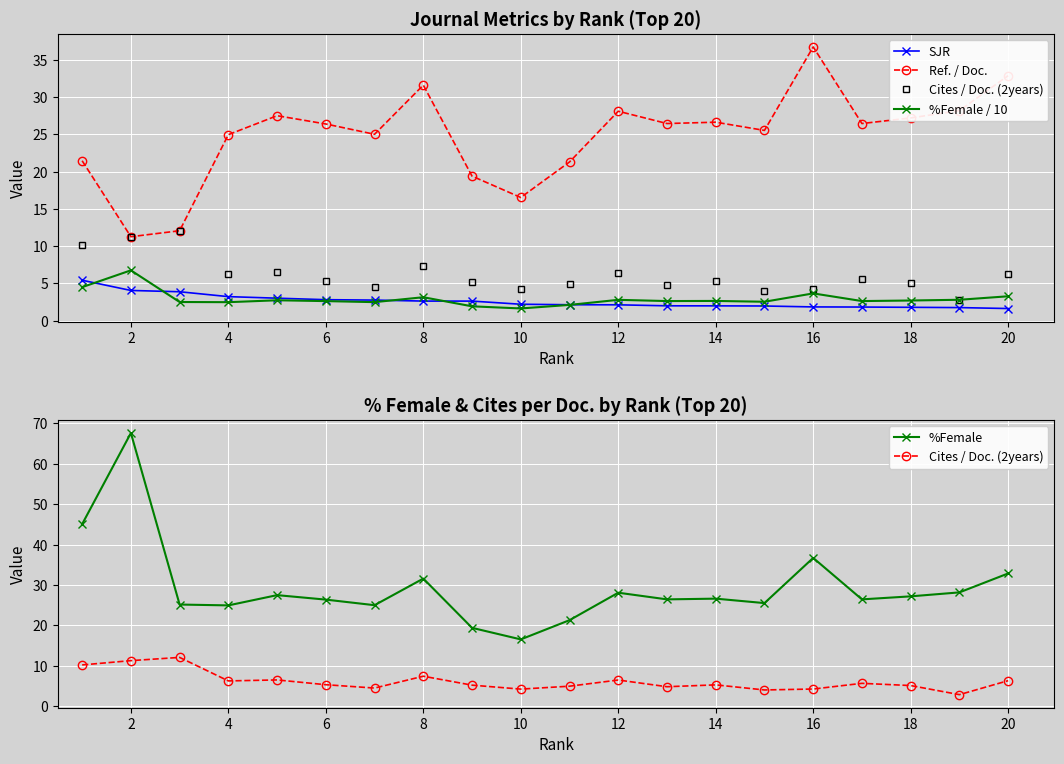

What is the maximum value for %Female / 10?

6.8